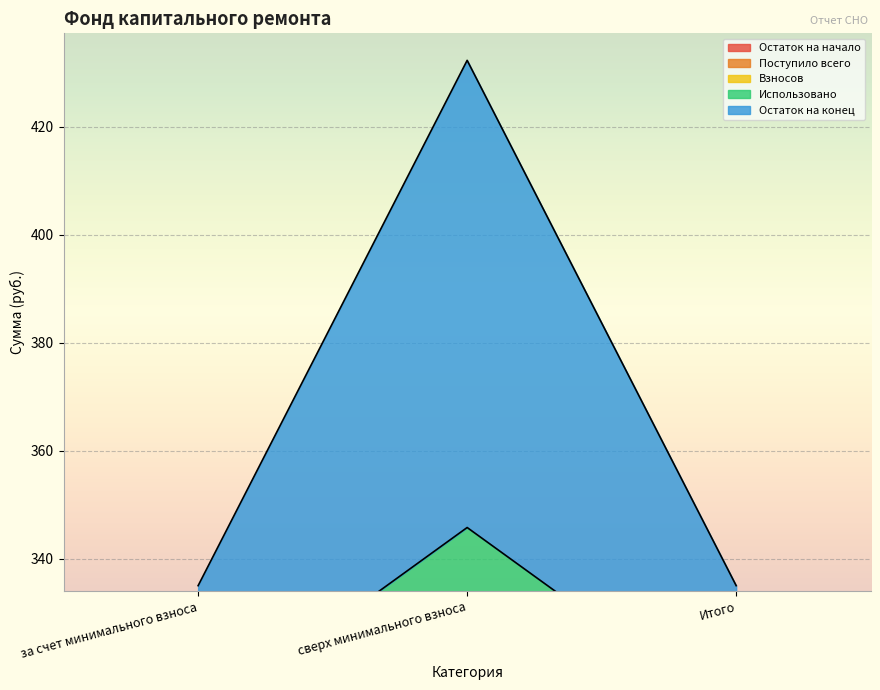

What is the sum of all Остаток на конец values?

706.1